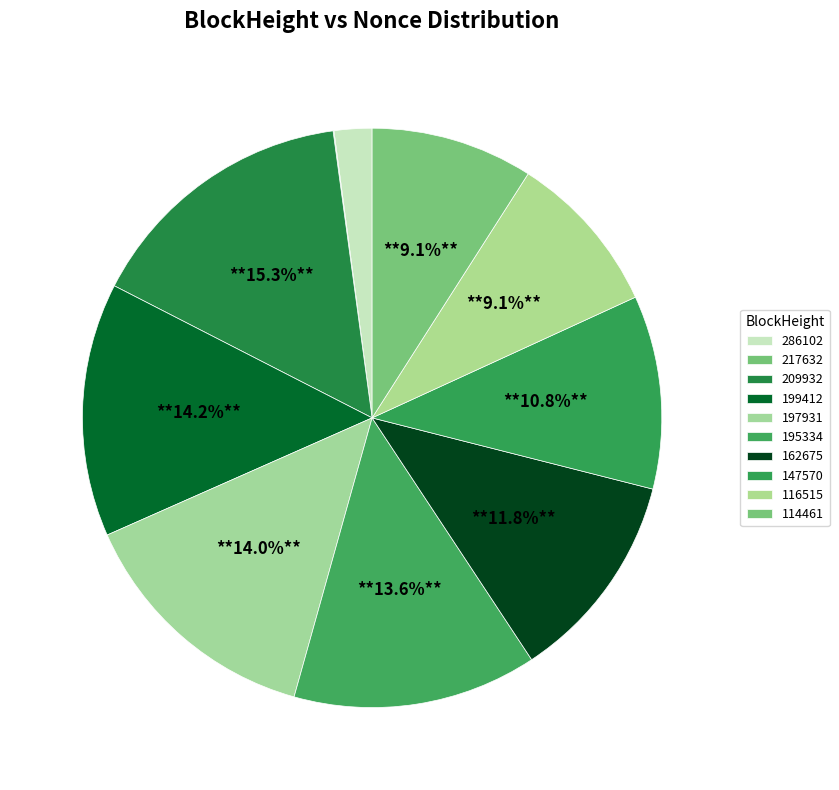

What percentage do 162675 and 116515 together represent?

20.9%